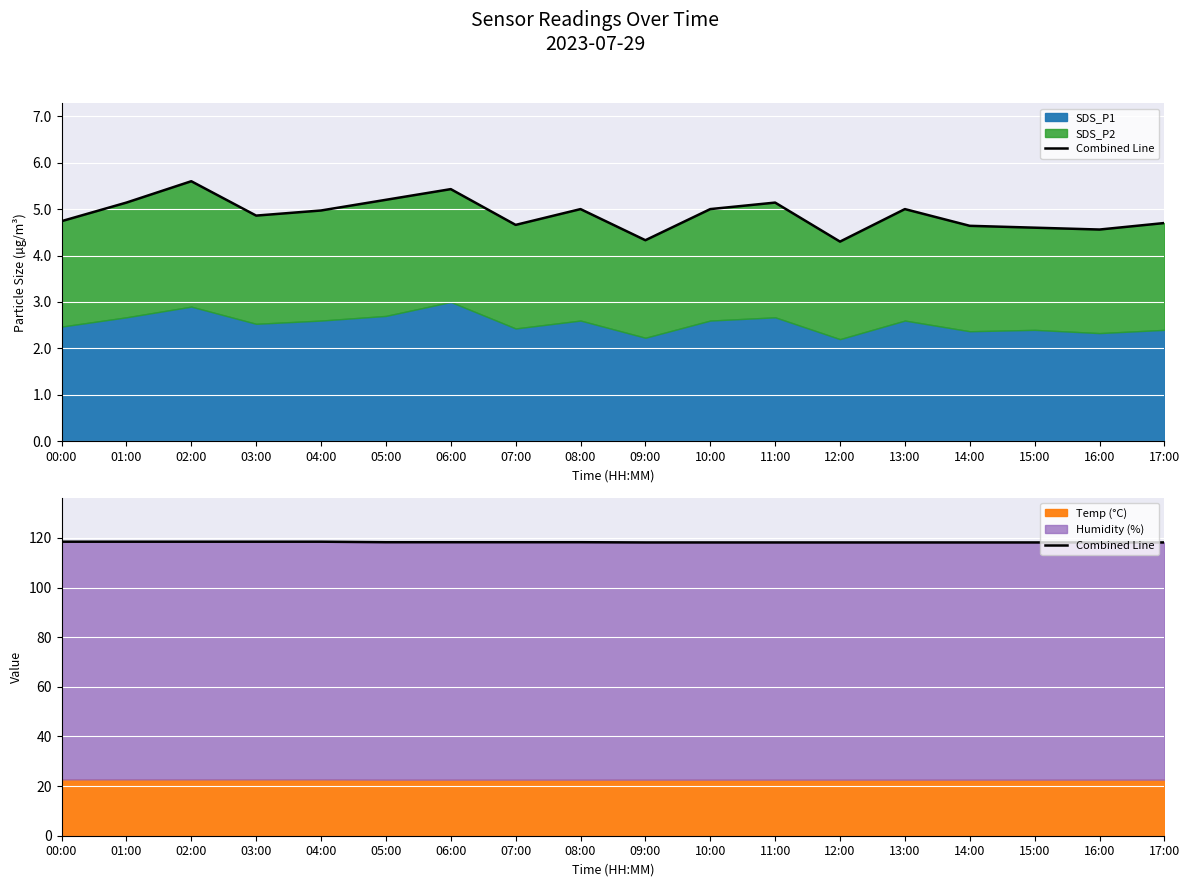

What is the average value?

118.3